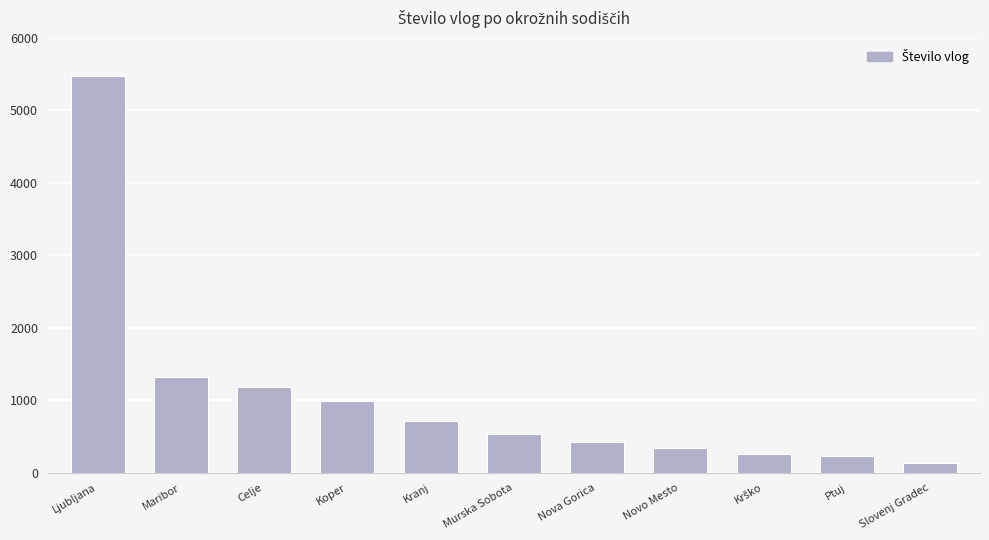

What is the label of the 8th bar from the right?

Koper